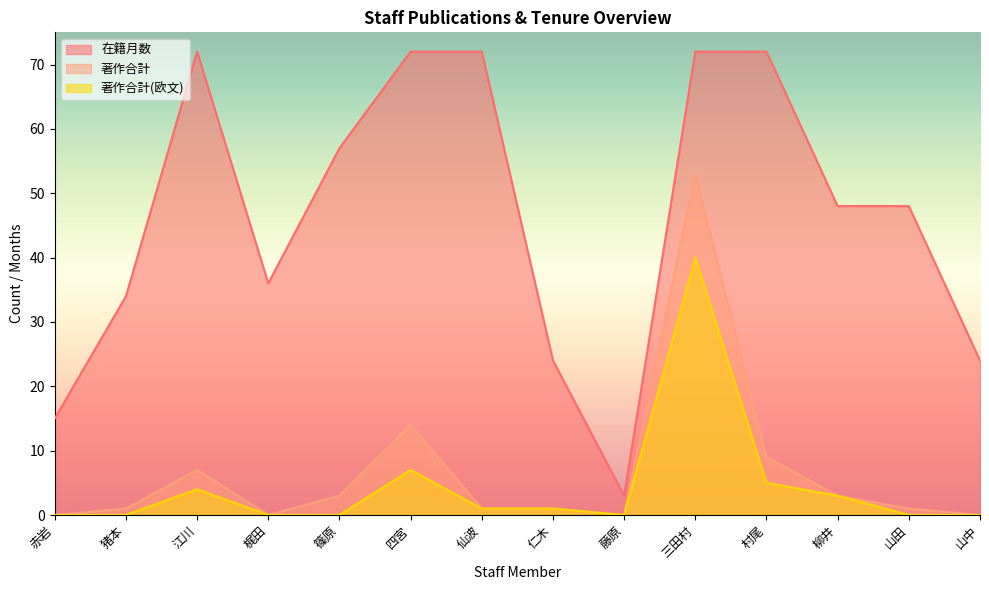

What is the value of the 在籍月数 point at the 7th from the left?

72